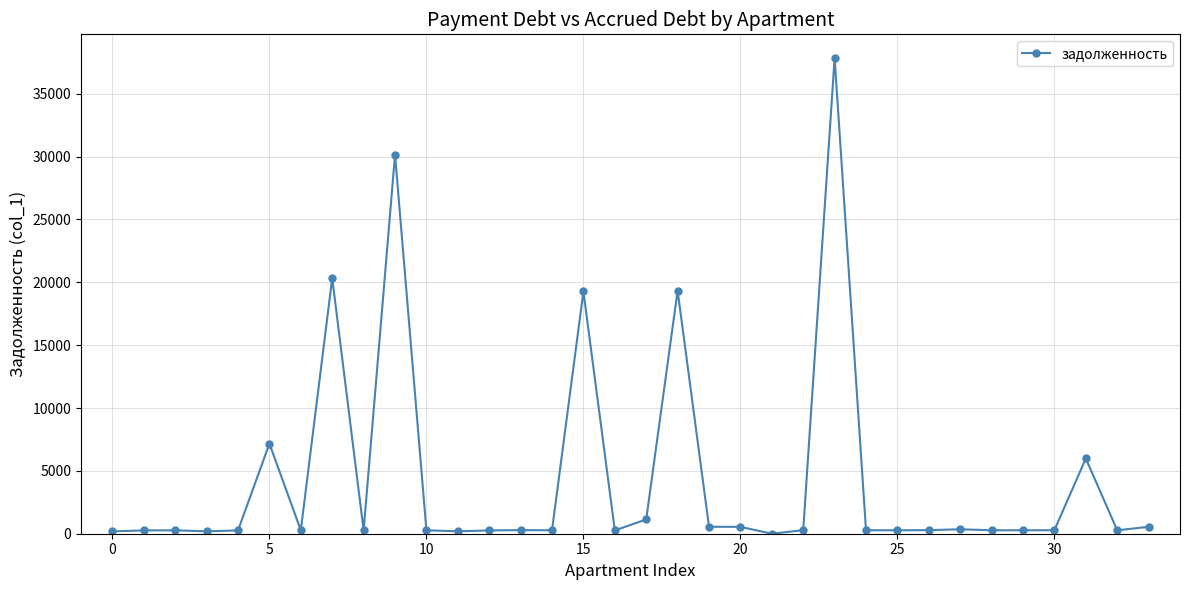

What is the maximum value shown in the chart?

37831.9